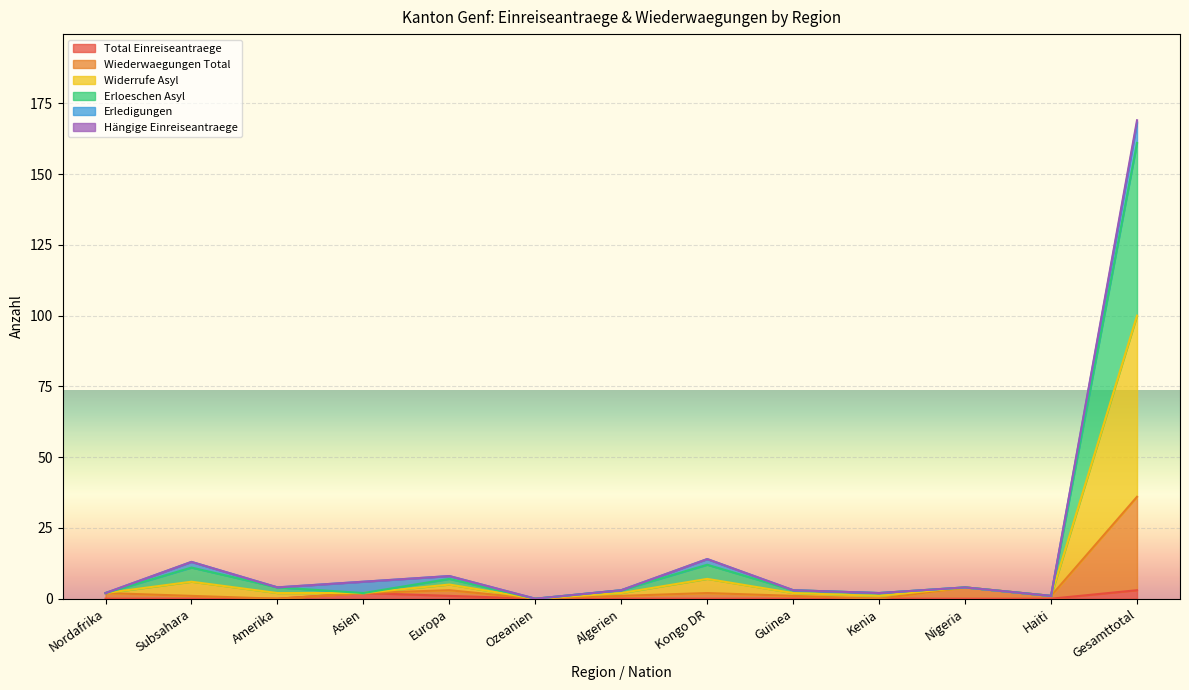

True or false: Wiederwaegungen Total and Hängige Einreiseantraege intersect in this chart.

False